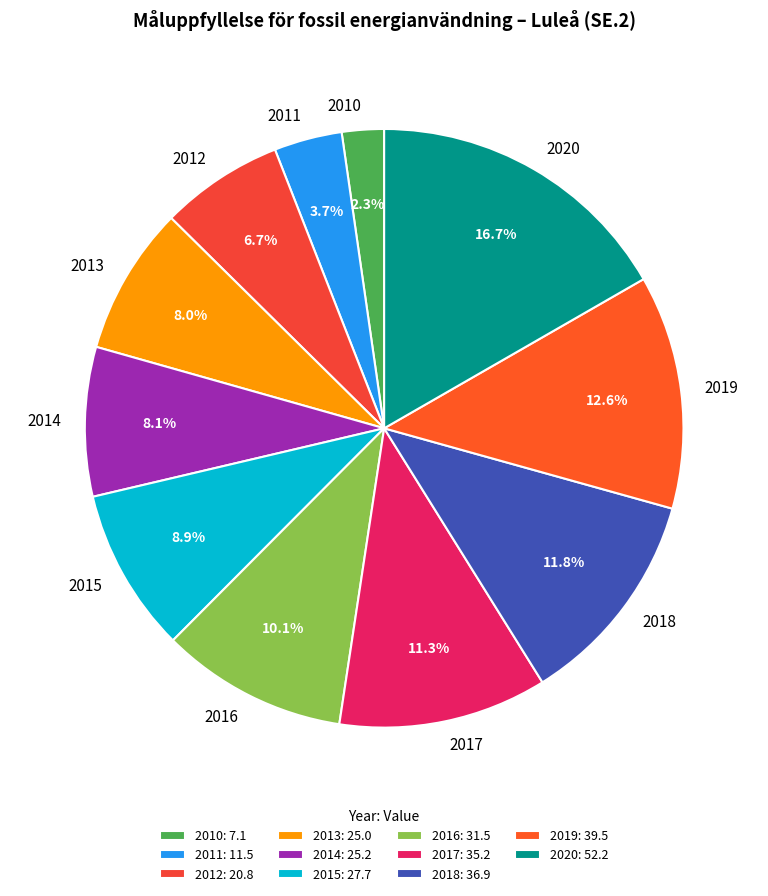

How many segments does this pie chart have?

11